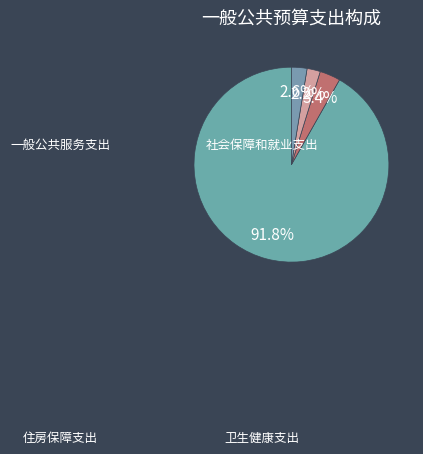

Which slice is the smallest?

卫生健康支出